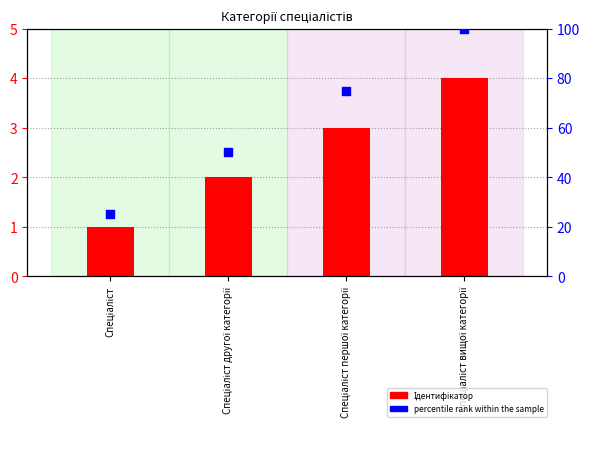

Which series reaches the maximum Y coordinate?

percentile rank within the sample